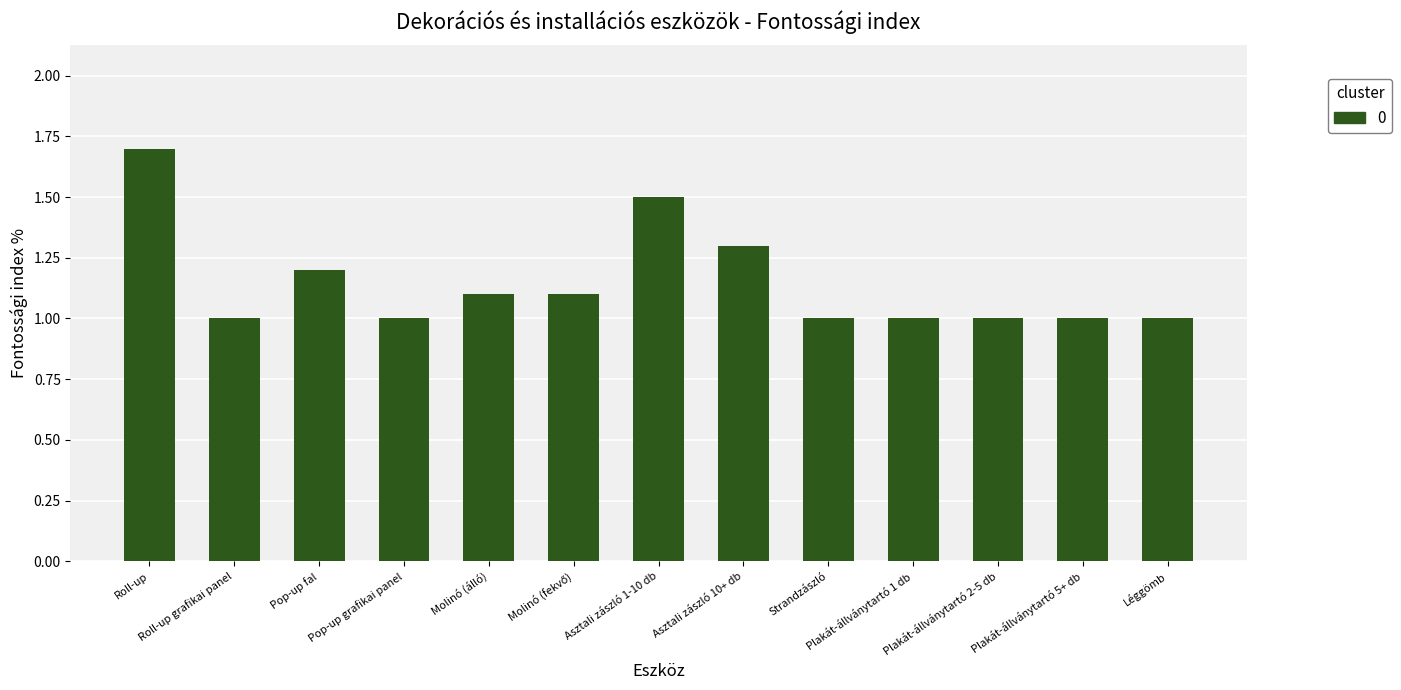

What is the label of the 10th bar from the right?

Pop-up grafikai panel